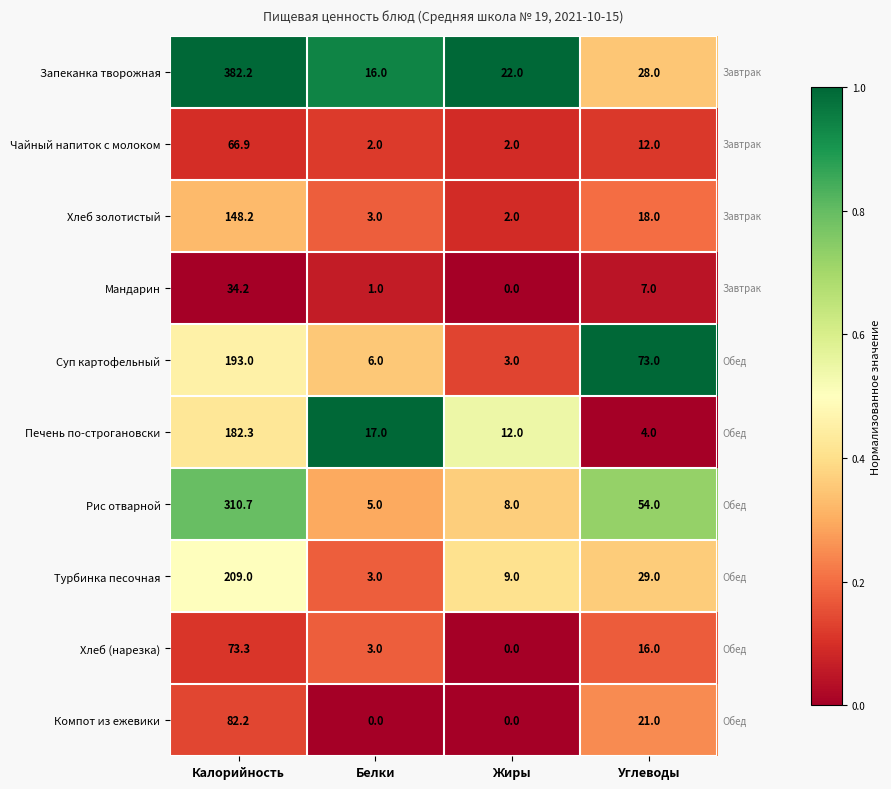

At which label is Турбинка песочная closest to 106?

Углеводы